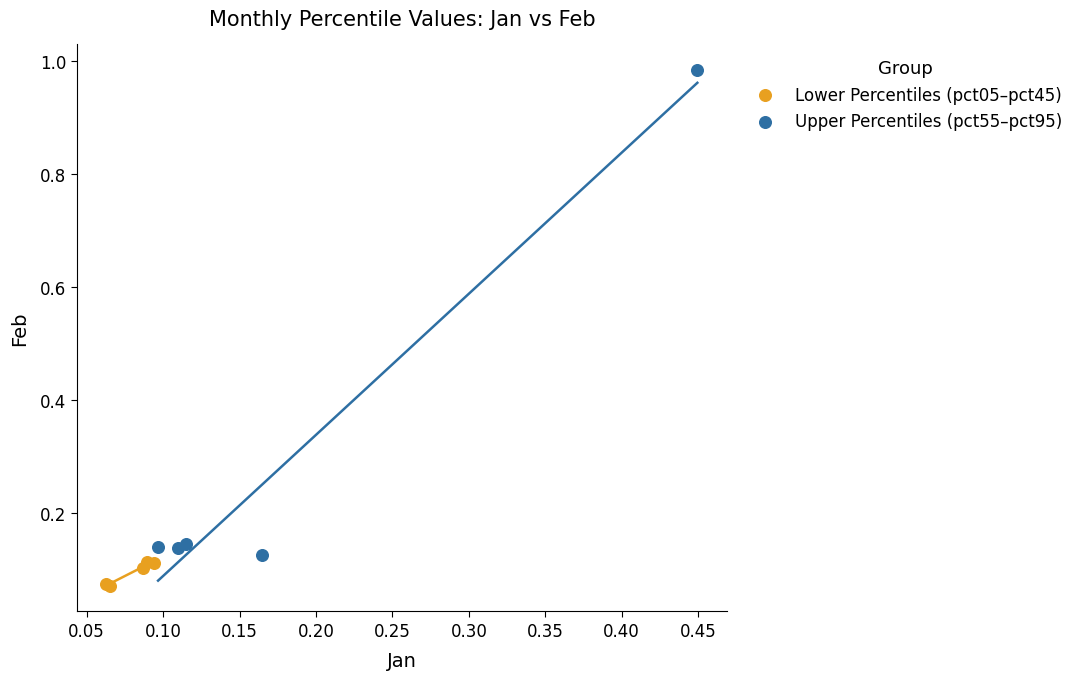

Which series reaches the minimum Y coordinate?

Lower Percentiles (pct05–pct45)